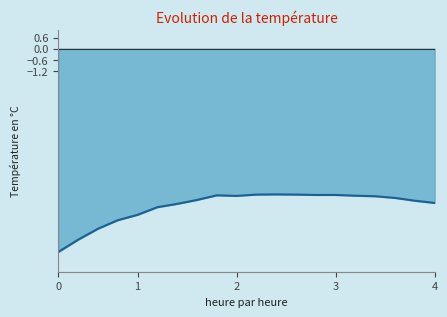

Does the chart have visible grid lines?

No